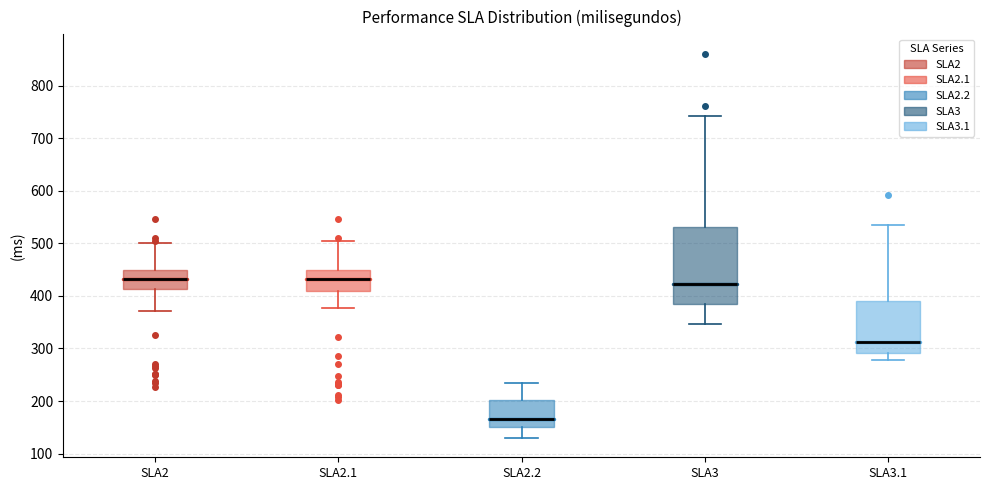

Reading left to right, transcribe this box plot: for each box, give where its median line is, the range the box spans, and where its two whiskers end, as read against the y-axis. The values are not printed on the chart, so give them approximately, as read against the axis.

SLA2: median 430, box 410 to 450, whiskers 370 to 500
SLA2.1: median 430, box 410 to 450, whiskers 380 to 500
SLA2.2: median 170, box 150 to 200, whiskers 130 to 230
SLA3: median 420, box 380 to 530, whiskers 350 to 740
SLA3.1: median 310, box 290 to 390, whiskers 280 to 540